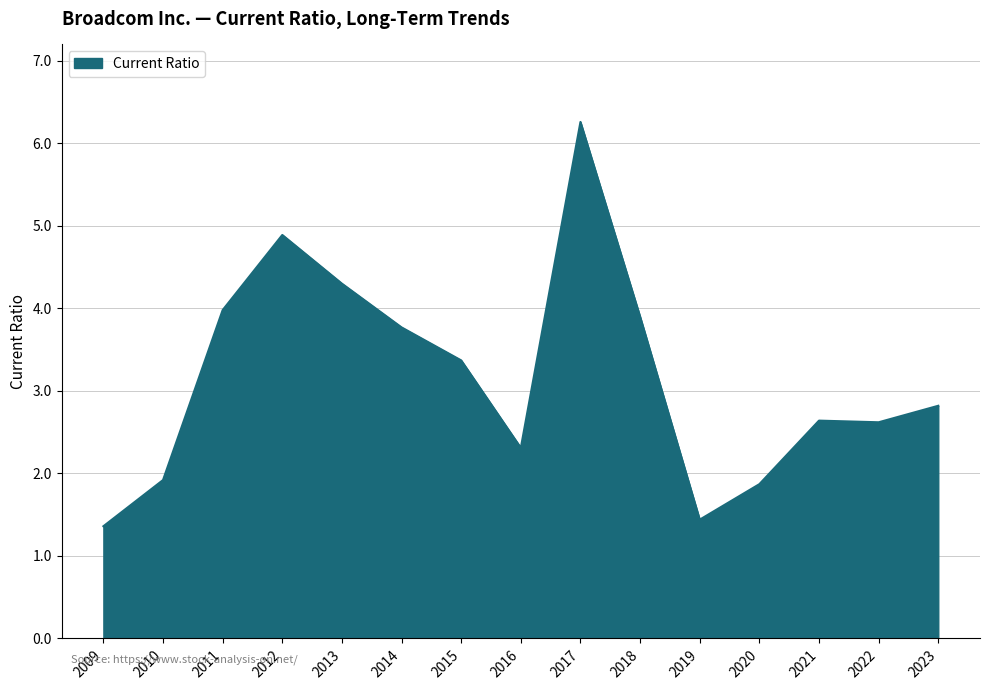

What is the change in value from 2011 to 2023?

-1.2